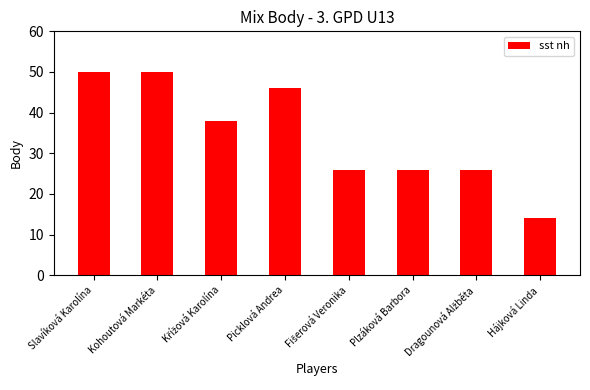

Reading left to right, list all the values displayed in this chart.

50	50	38	46	26	26	26	14